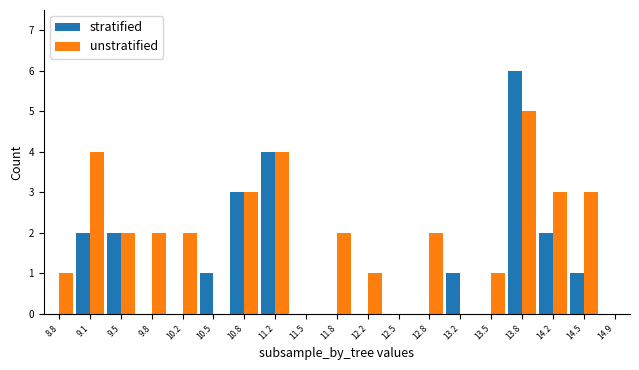

Between 11.5 and 13.8, which series saw the biggest shift?

stratified